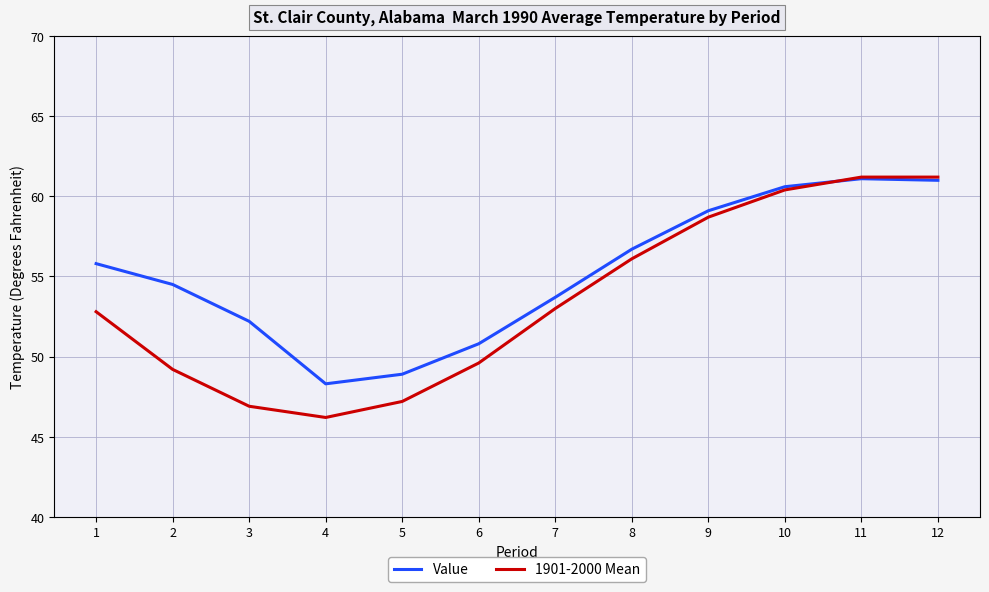

What is the smallest value displayed?

46.2